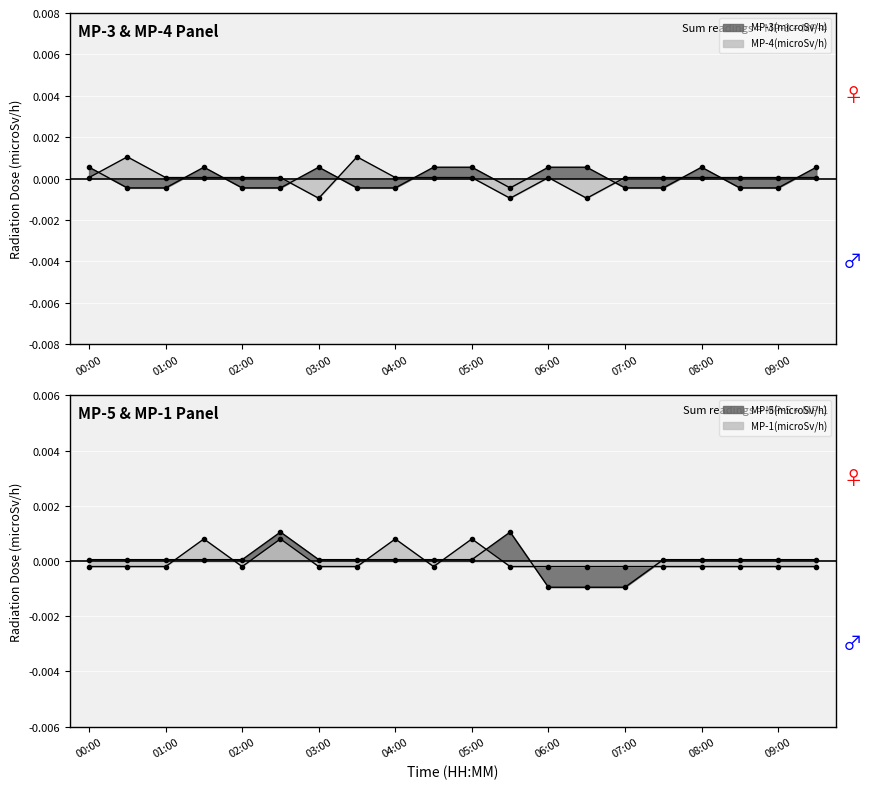

Which category has the lowest value in the MP-3(microSv/h) series?

00:30